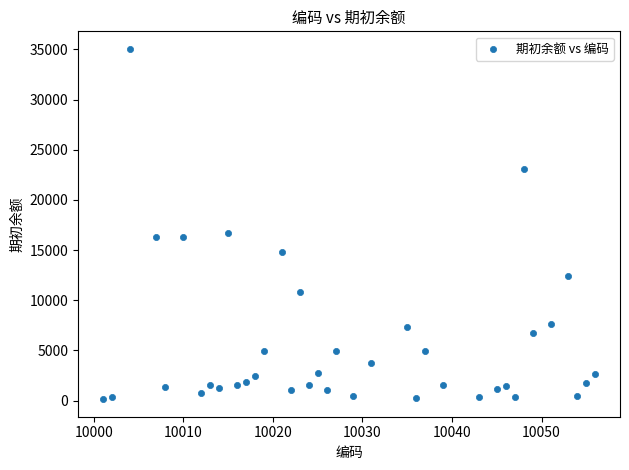

What is the range of Y values (max minus min)?

34902.0